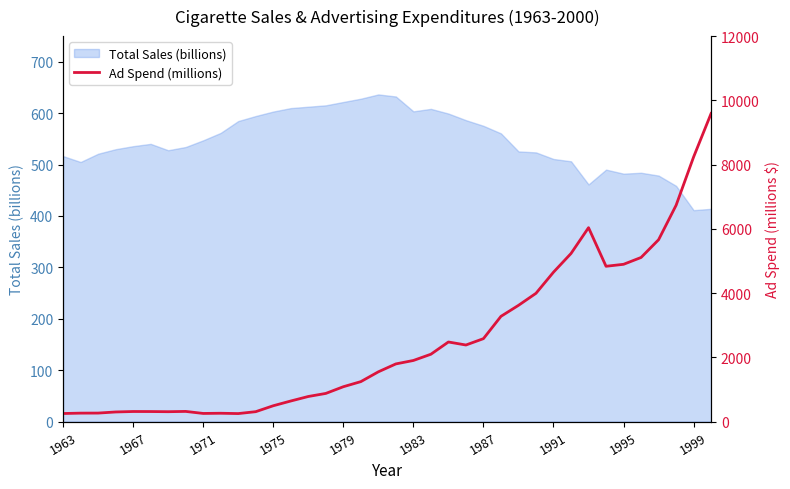

What is the difference between the second highest and second lowest values?

7988.1